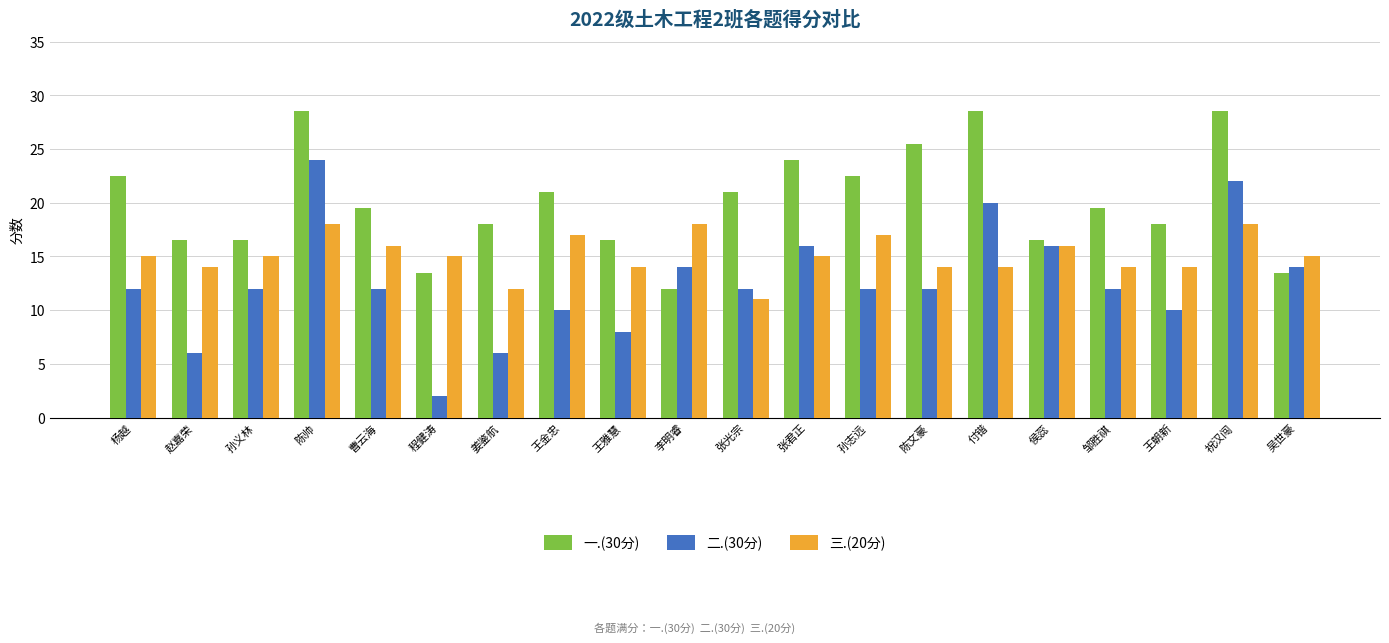

List the series in order of their overall mean, lowest first.

二.(30分), 三.(20分), 一.(30分)